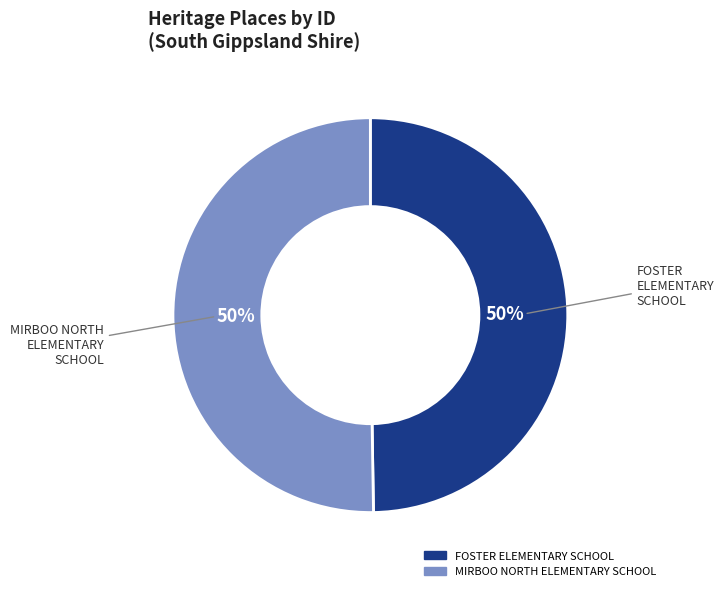

To the nearest percent, what is the average slice percentage?

50%